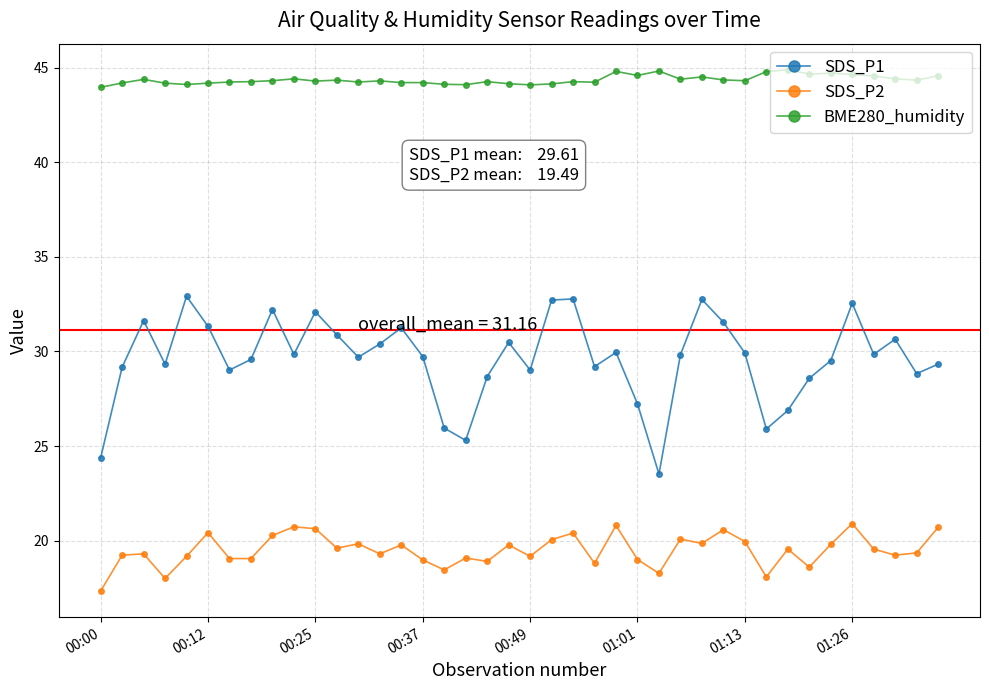

List the series in order of their overall mean, lowest first.

SDS_P2, SDS_P1, BME280_humidity